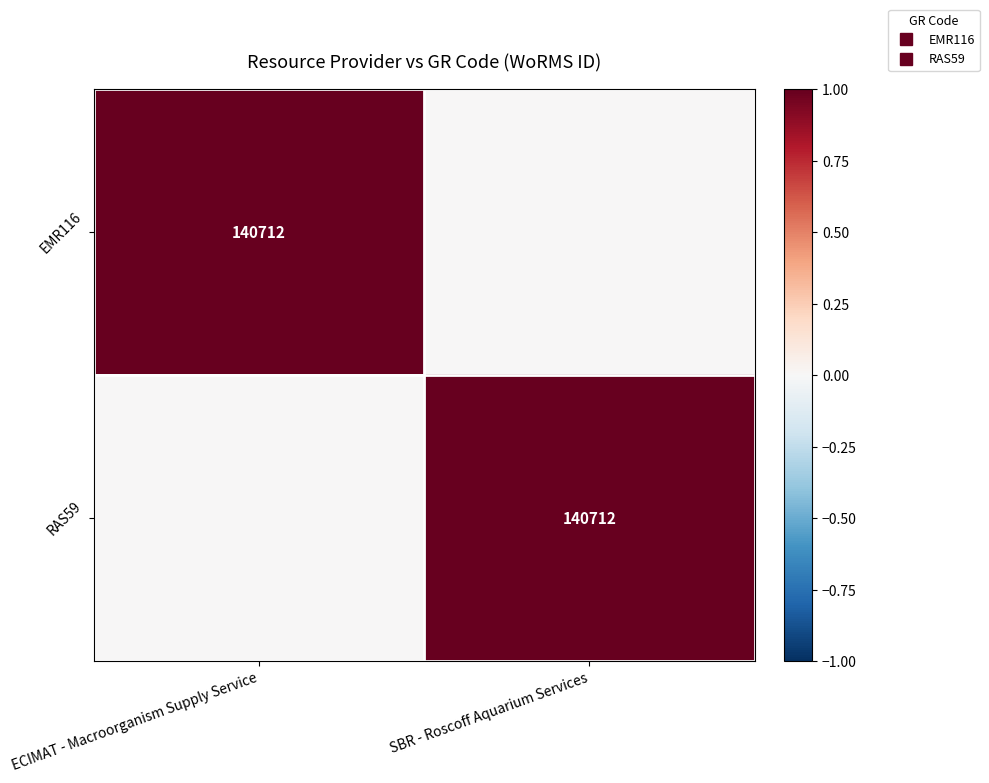

The value of RAS59 at ECIMAT - Macroorganism Supply Service is 0. True or false?

True